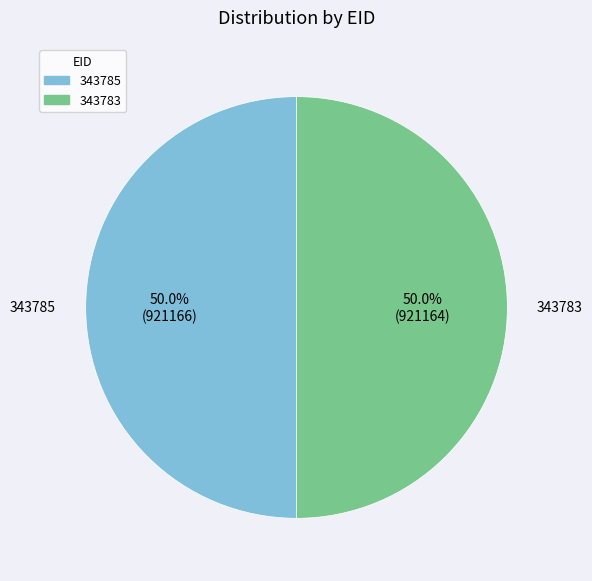

How many slices are in this pie chart?

2